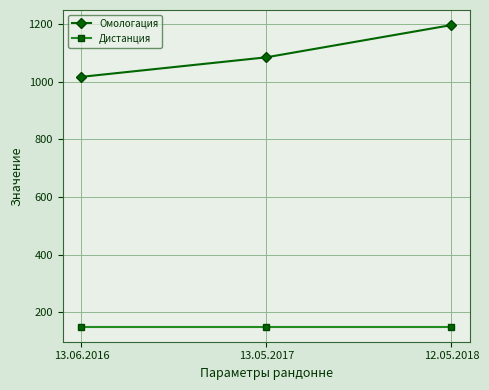

List the labels in order of Омологация value, largest first.

12.05.2018, 13.05.2017, 13.06.2016